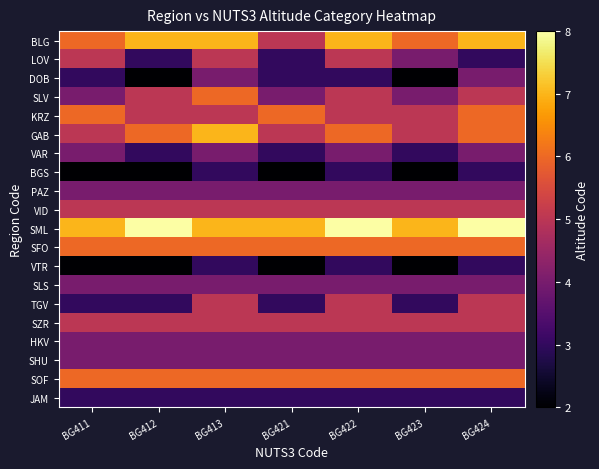

Which series has the largest total across all categories?

SML